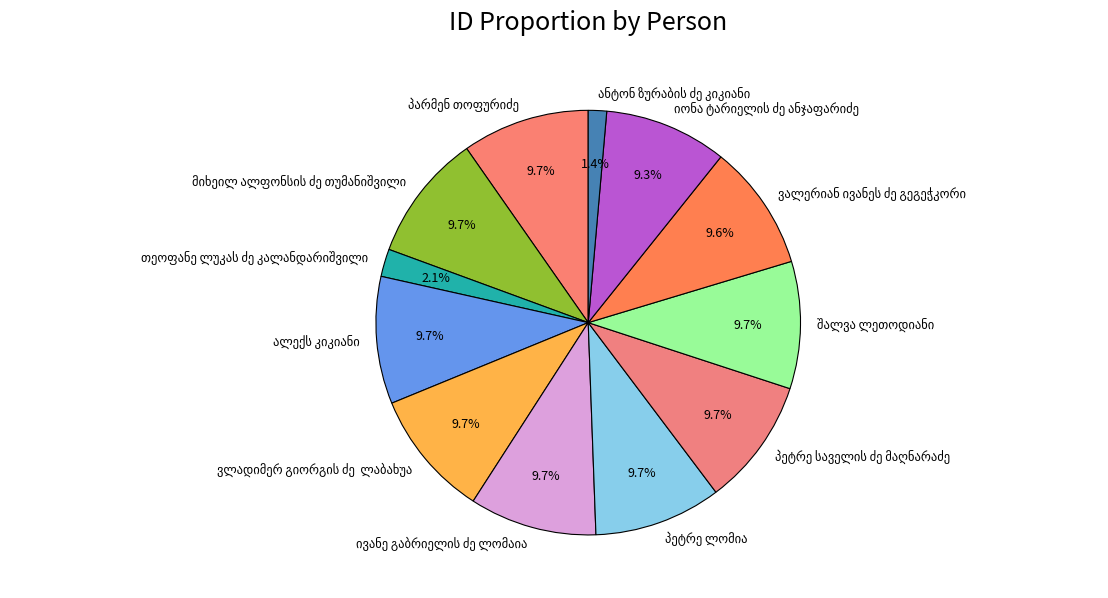

Is there a majority slice in this chart?

No